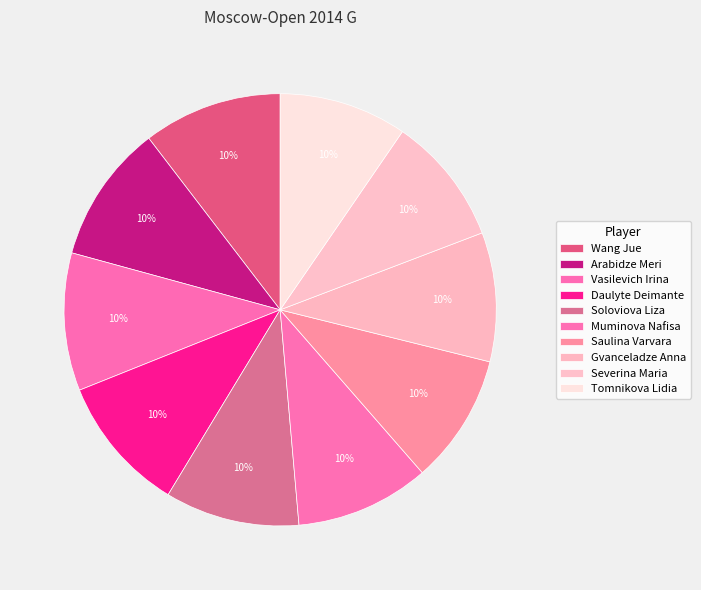

How much of the chart is everything except Muminova Nafisa?

90.0%